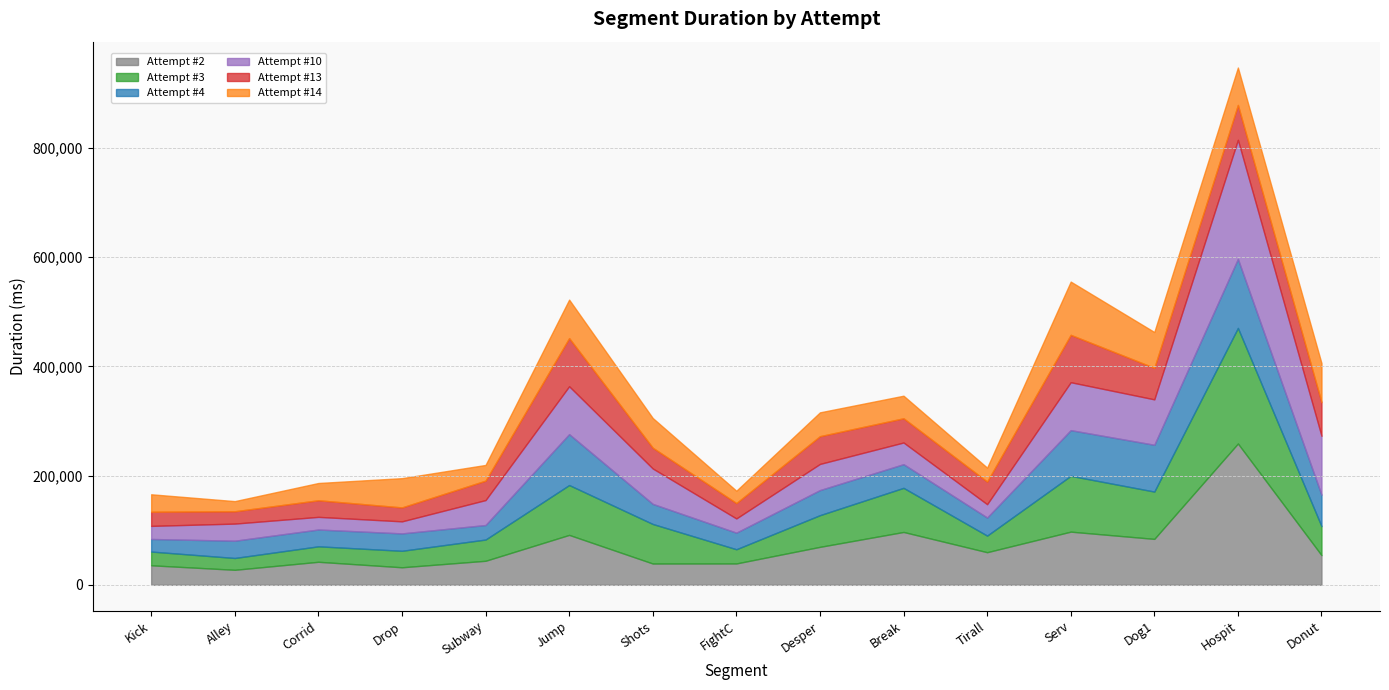

The value of Attempt #10 at Dog1 is 83127. True or false?

True